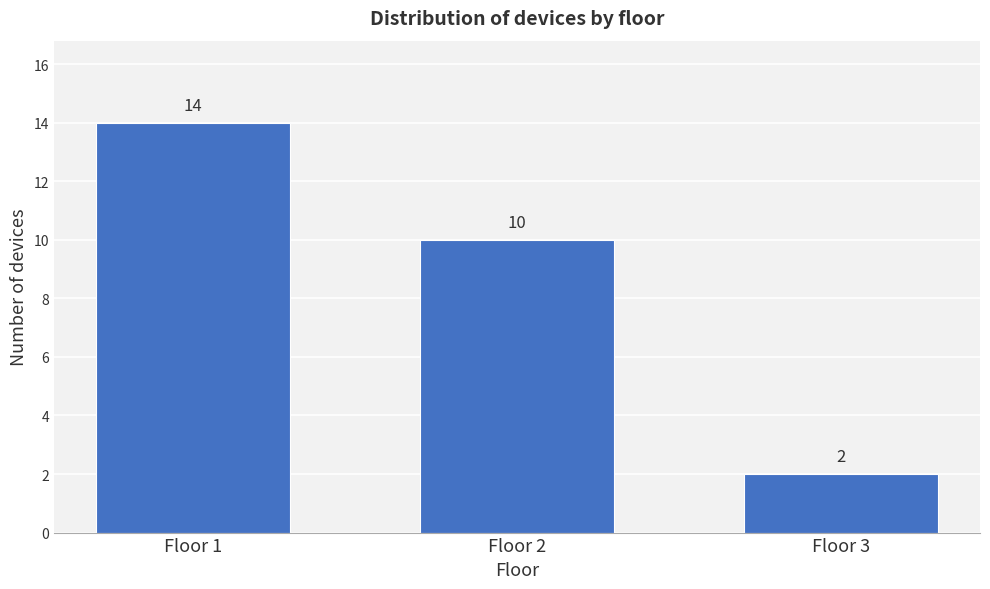

Reading left to right, extract all data points from this chart.

Floor 1=14	Floor 2=10	Floor 3=2